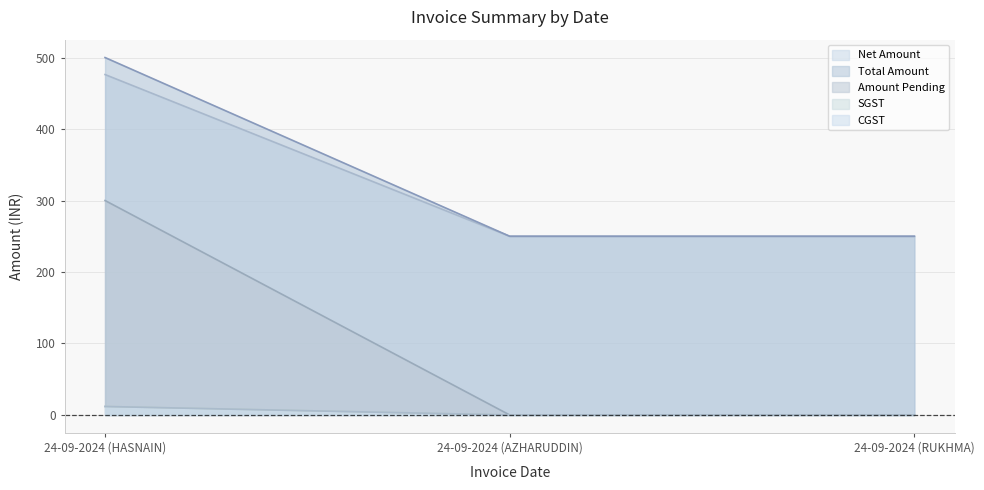

Reading left to right, transcribe all the data shown in this chart.

Net Amount: 24-09-2024 (HASNAIN)=300.0	24-09-2024 (AZHARUDDIN)=0.0	24-09-2024 (RUKHMA)=0.0
SGST: 24-09-2024 (HASNAIN)=476.2	24-09-2024 (AZHARUDDIN)=250.0	24-09-2024 (RUKHMA)=250.0
CGST: 24-09-2024 (HASNAIN)=500.0	24-09-2024 (AZHARUDDIN)=250.0	24-09-2024 (RUKHMA)=250.0
Total Amount: 24-09-2024 (HASNAIN)=11.9	24-09-2024 (AZHARUDDIN)=0.0	24-09-2024 (RUKHMA)=0.0
Amount Pending: 24-09-2024 (HASNAIN)=11.9	24-09-2024 (AZHARUDDIN)=0.0	24-09-2024 (RUKHMA)=0.0